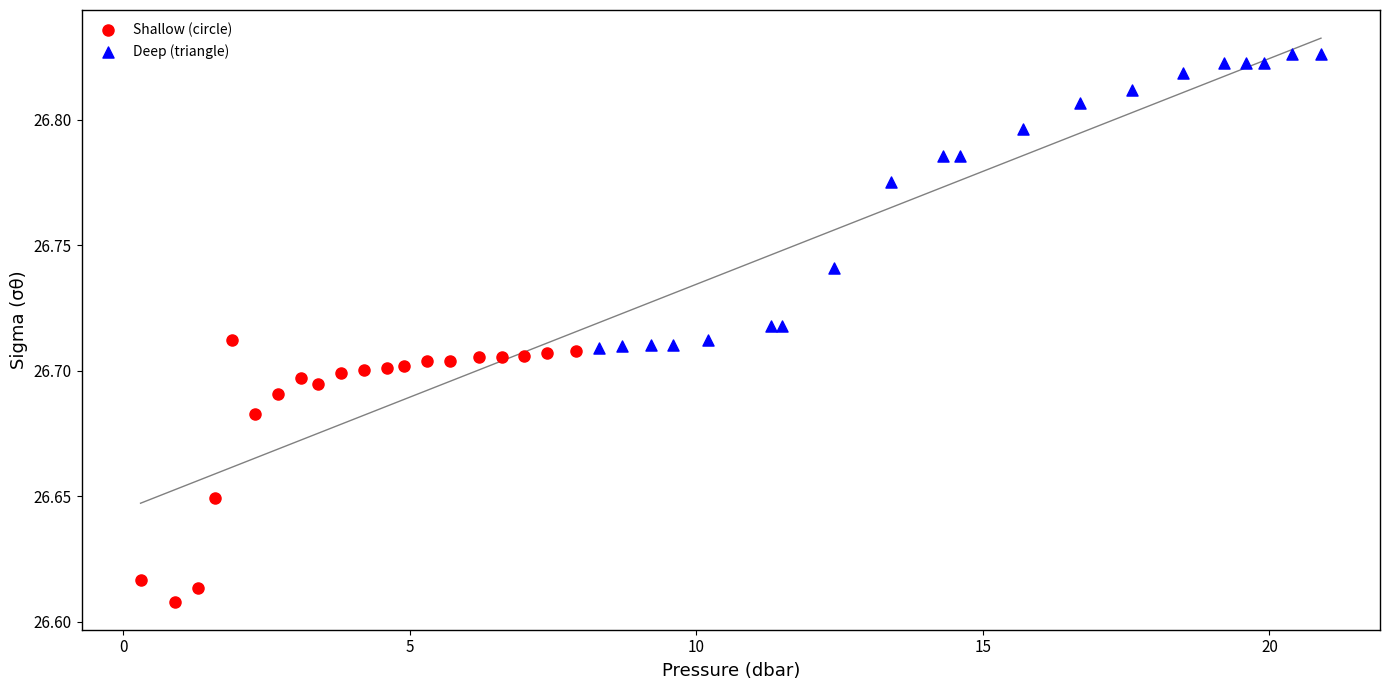

Which series has the largest Y range (max minus min)?

Deep (triangle)